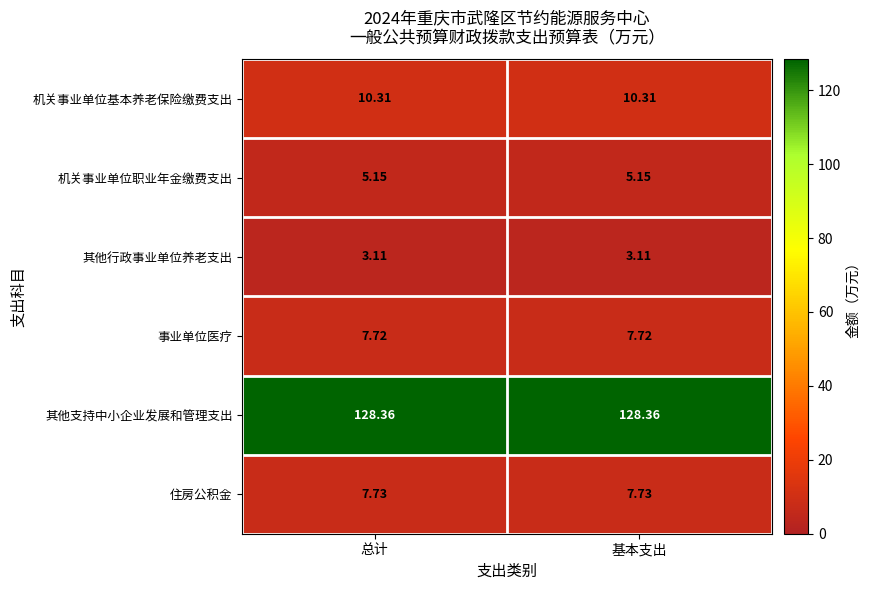

Which series has the largest total across all categories?

其他支持中小企业发展和管理支出